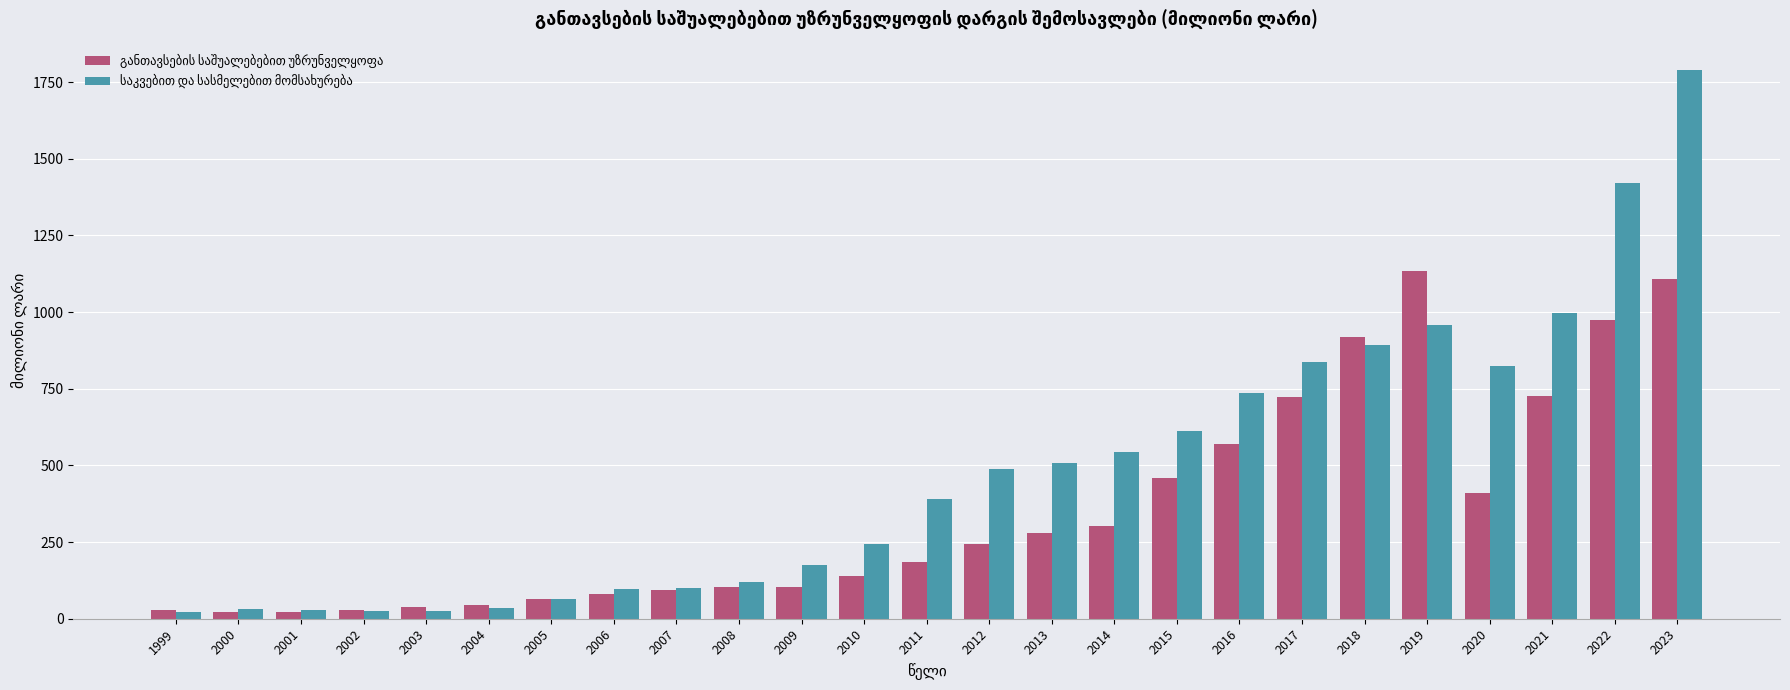

Which label corresponds to the largest value in the chart?

2023